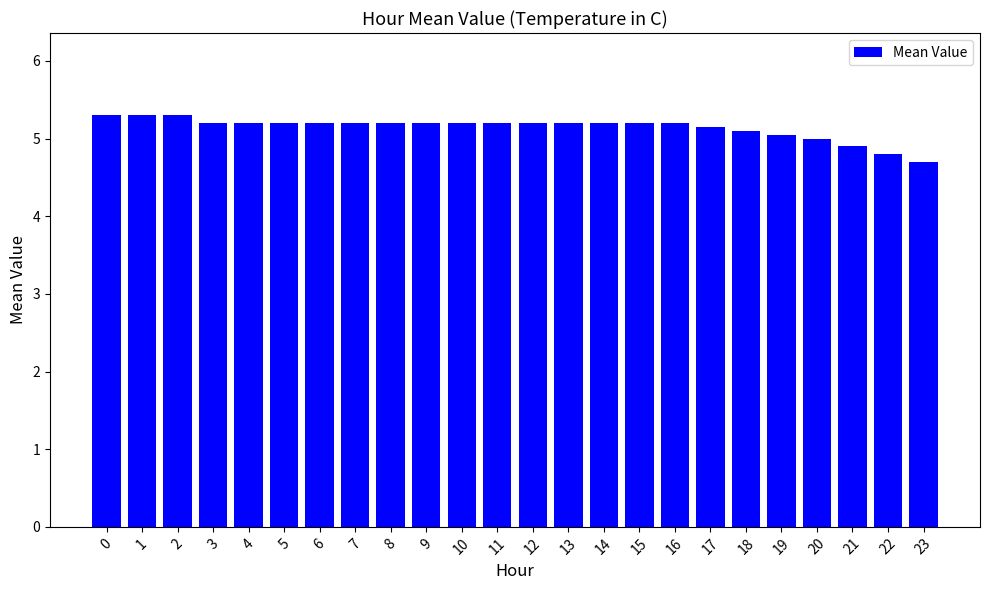

What is the value of the 16th bar from the left?

5.2